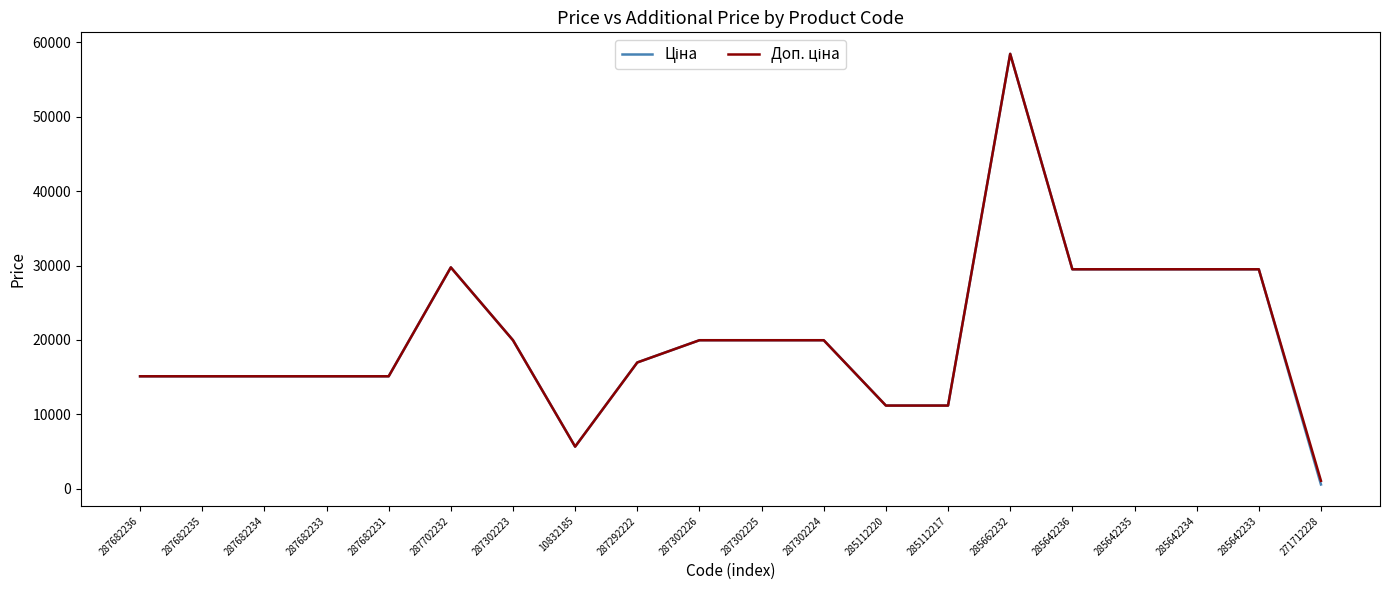

What is the greatest value displayed?

58426.5